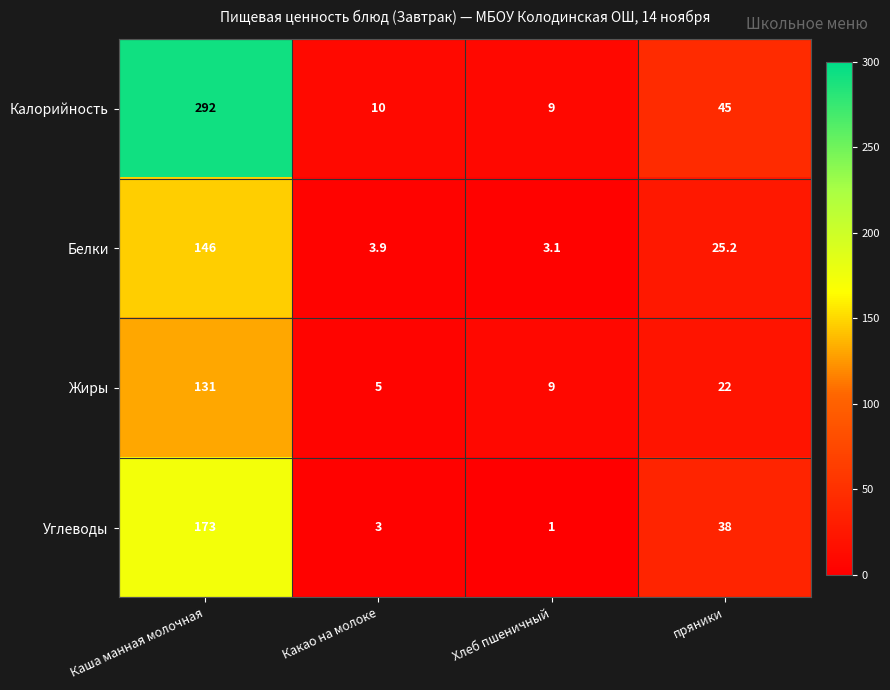

Where does the Углеводы series first go above 38?

Каша манная молочная